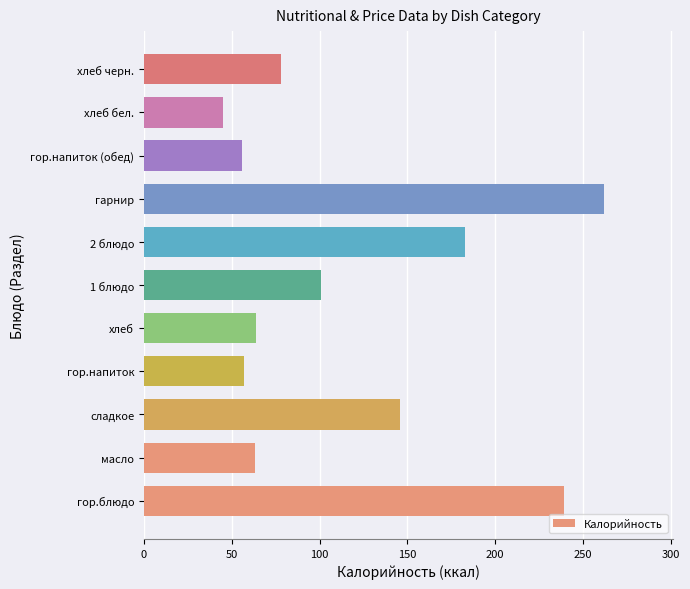

What is the change in value from гор.блюдо to хлеб бел.?

-194